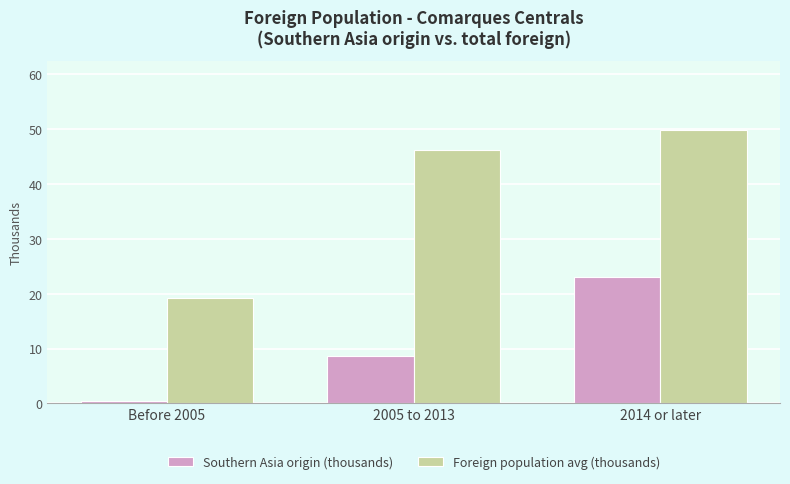

What is the approximate value of Southern Asia origin (thousands) at 2005 to 2013?

8.7